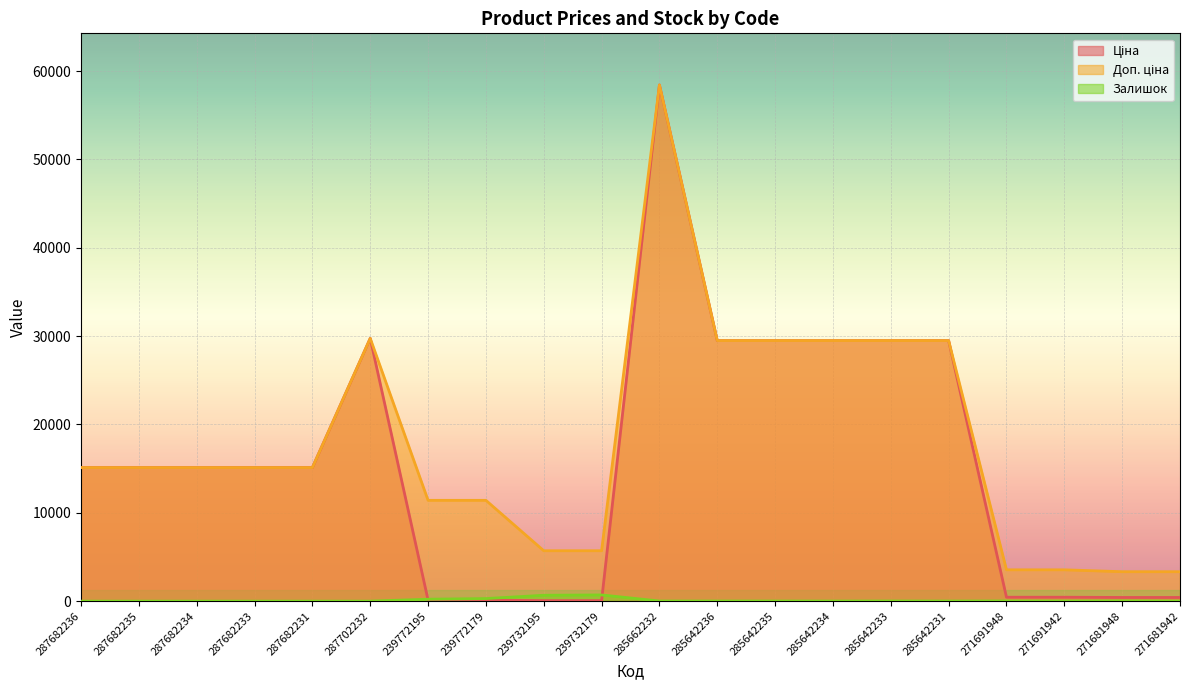

Is the value of Ціна at 271681948 greater than the value of Залишок at 287682235?

Yes